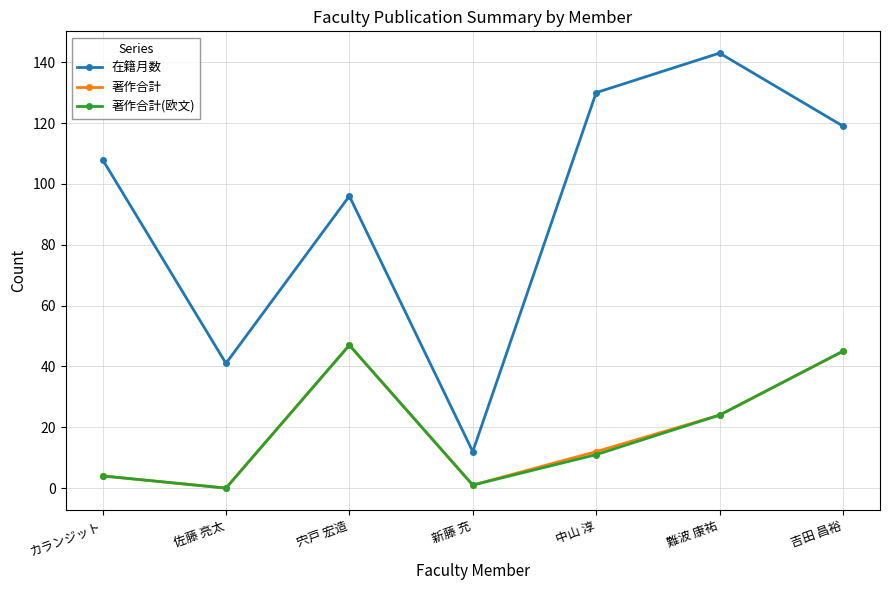

At which label is 在籍月数 closest to 77?

宍戸 宏造